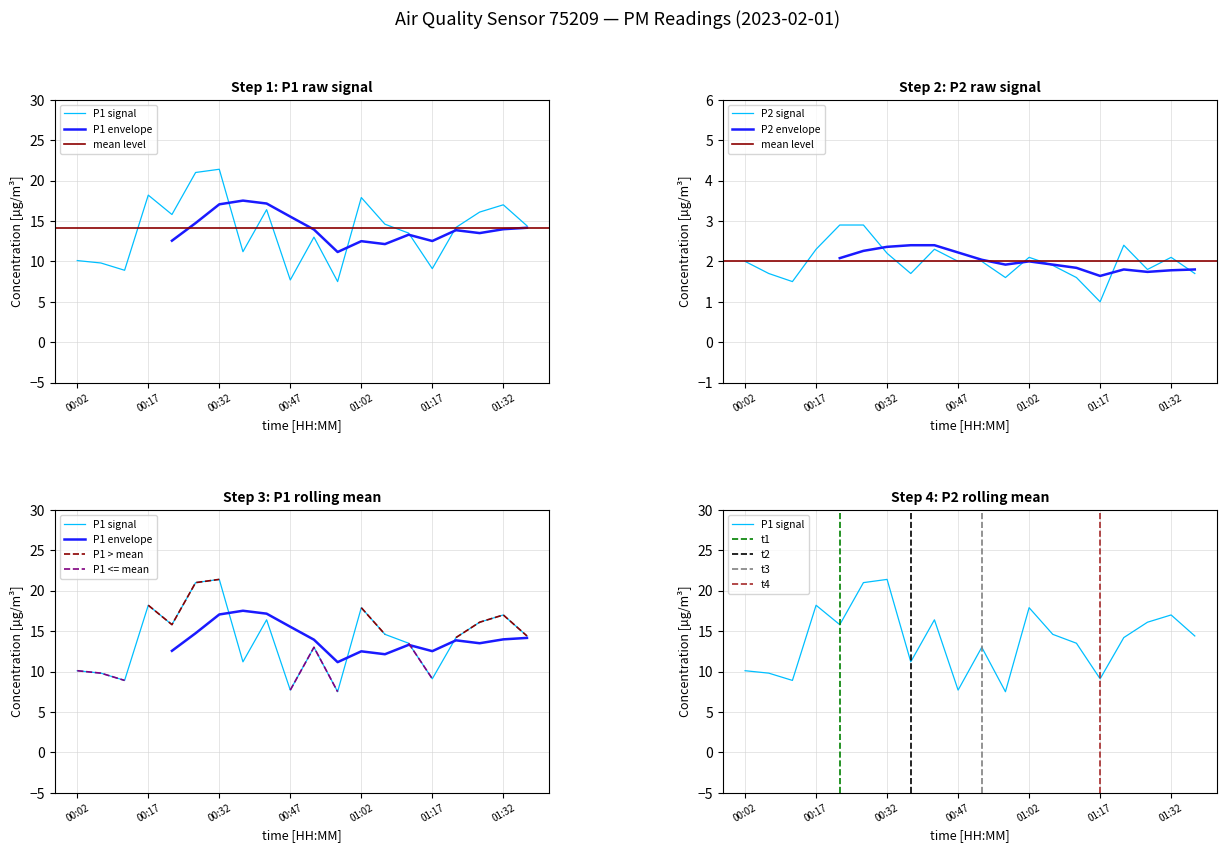

How many values in the P2 series are below 2?

9